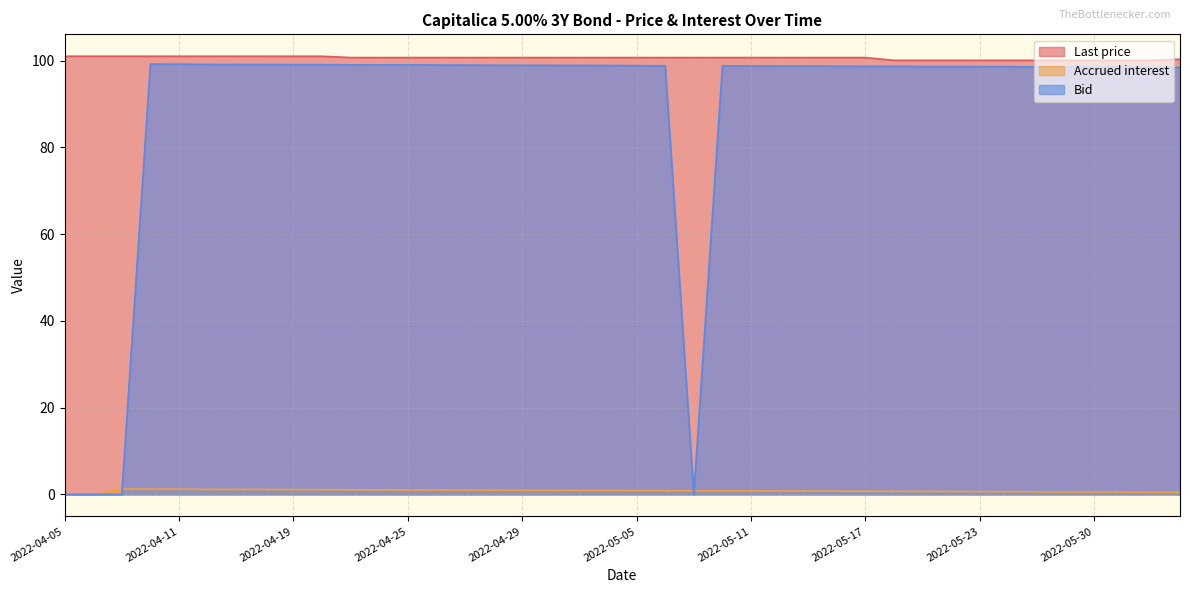

What is the difference between the Last price values at 2022-05-12 and 2022-04-06?

0.3